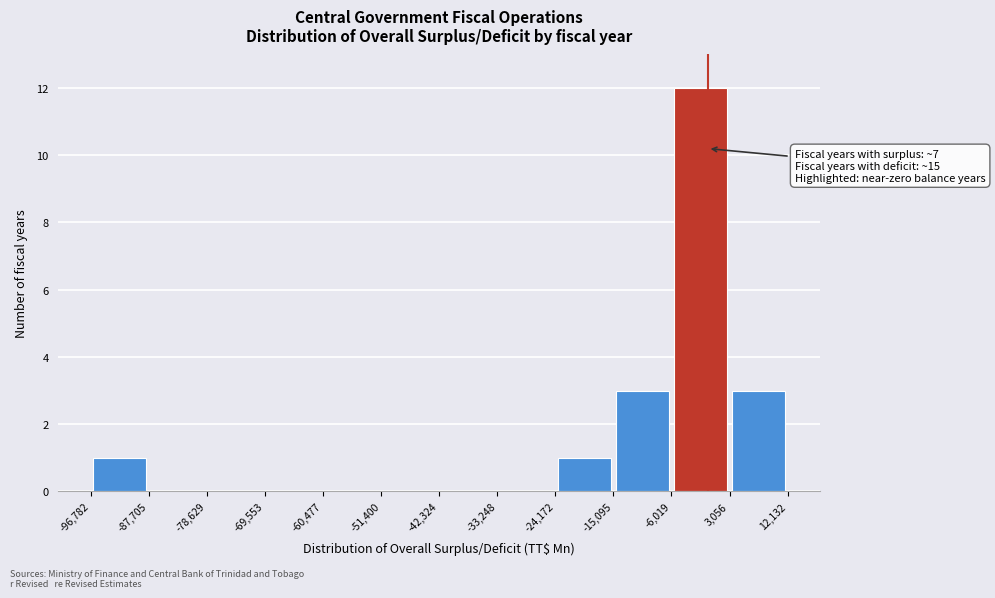

Over which range of the x-axis is the bar tallest?

-6,019 to 3,056